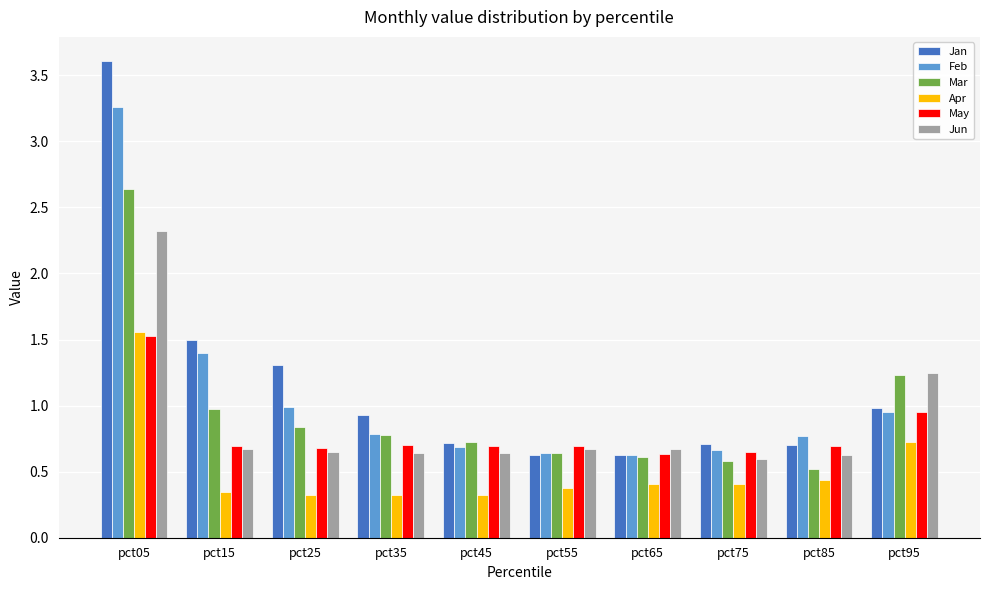

Which series changed the most between pct25 and pct55?

Jan